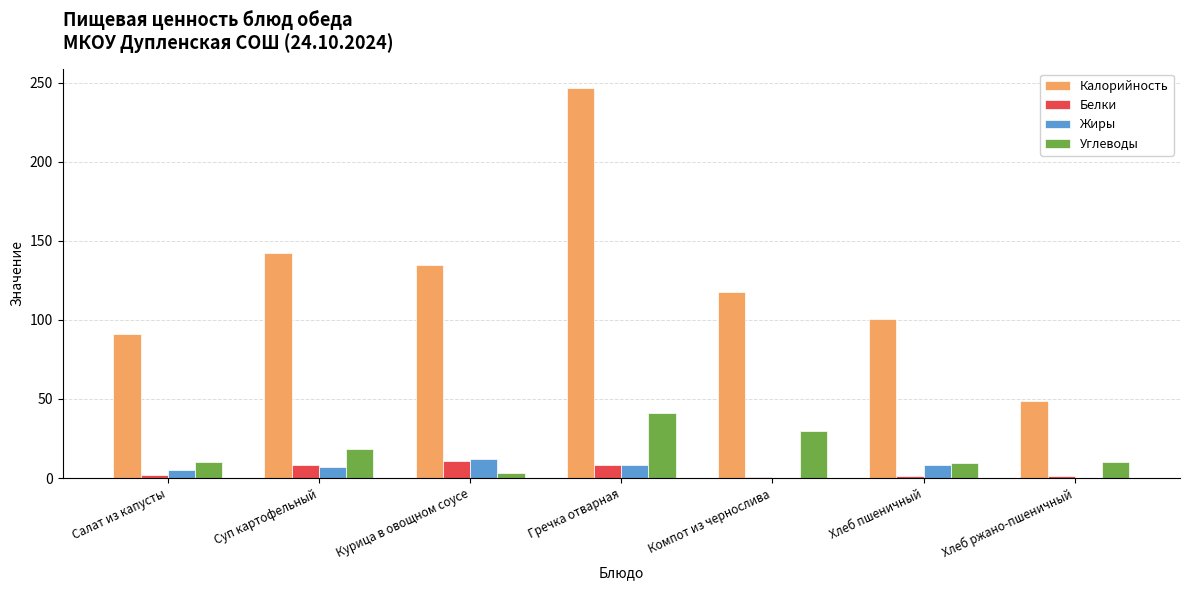

At which label does Углеводы reach its peak?

Гречка отварная